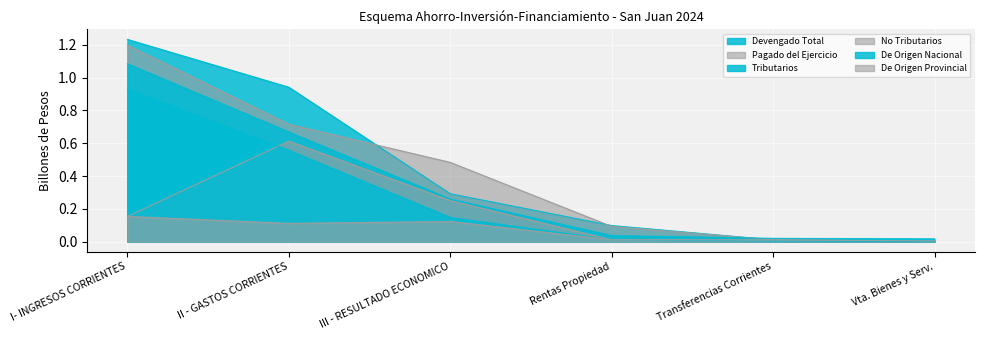

Which series has the widest spread of values?

Devengado Total